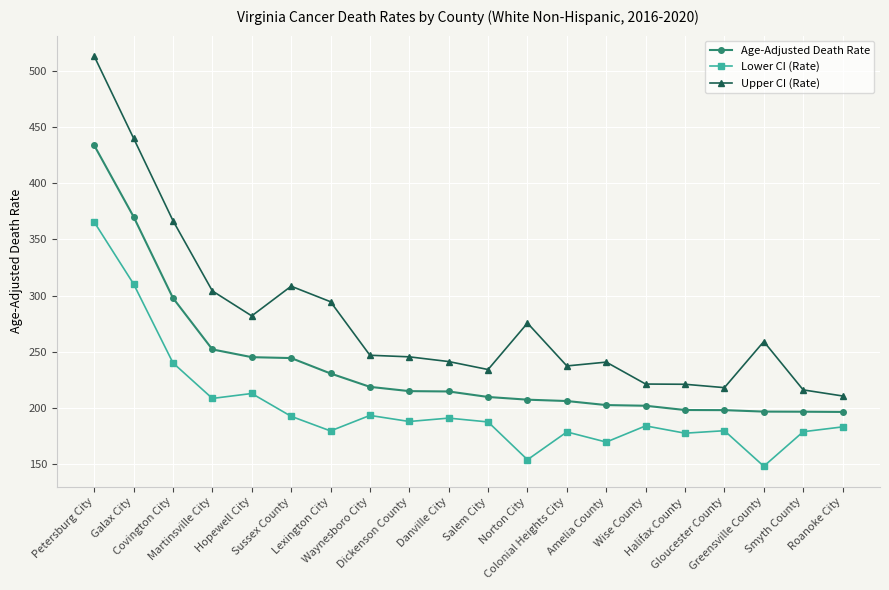

What is the difference between the Upper CI (Rate) values at Petersburg City and Amelia County?

272.1